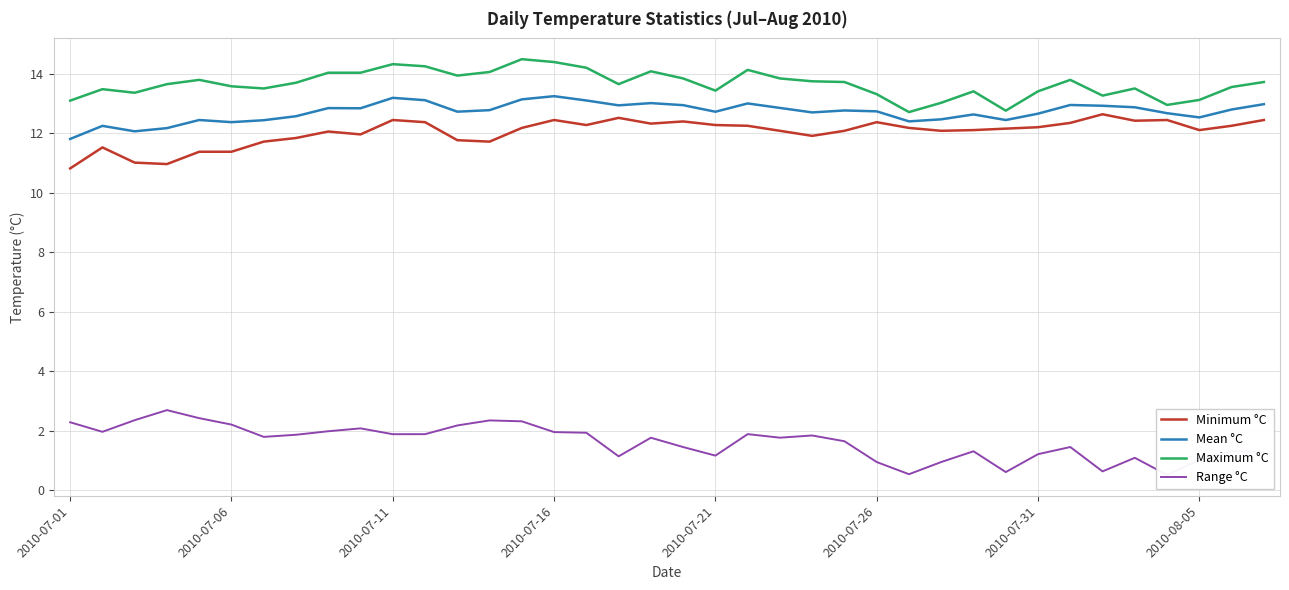

True or false: Range °C and Mean °C cross at least once.

False